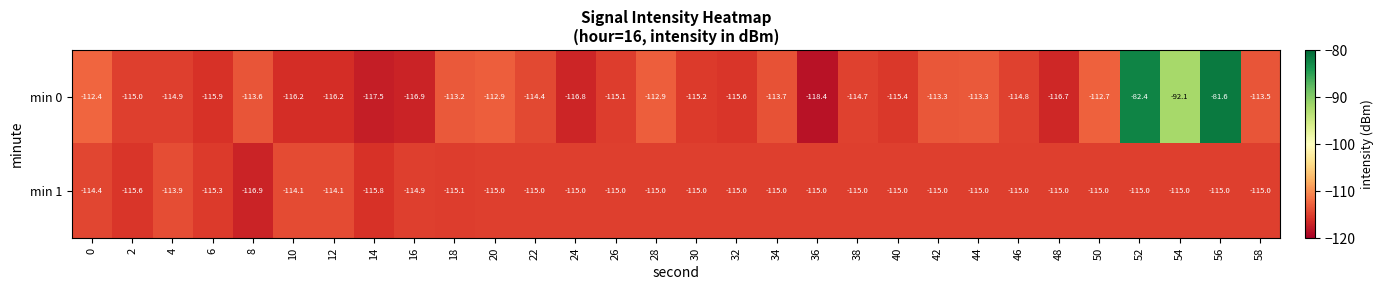

The value of min 1 at 14 is -199.3. True or false?

False